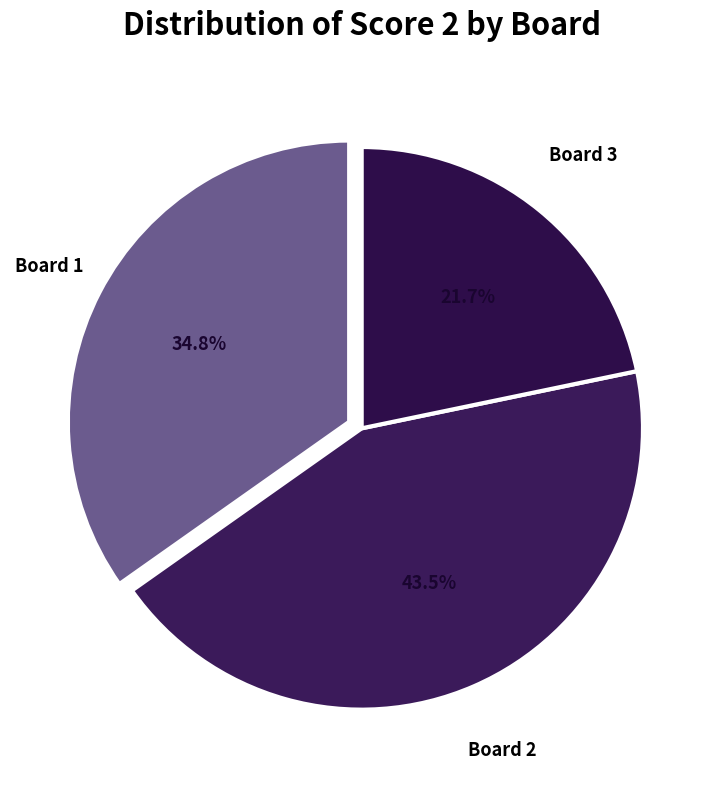

Which category has the smallest portion of the pie?

Board 3